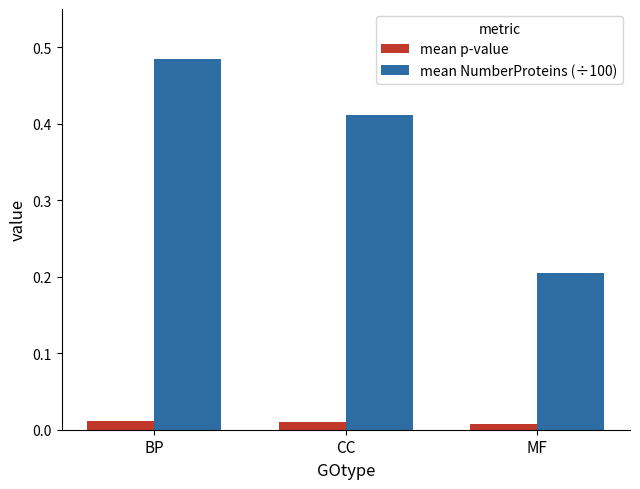

At which label does mean NumberProteins (÷100) reach its peak?

BP